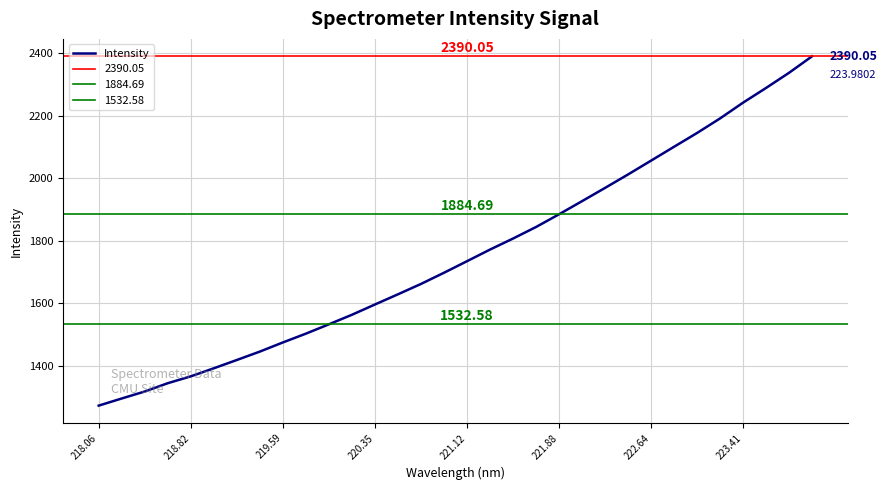

Is this an area chart (filled region under the line)?

No